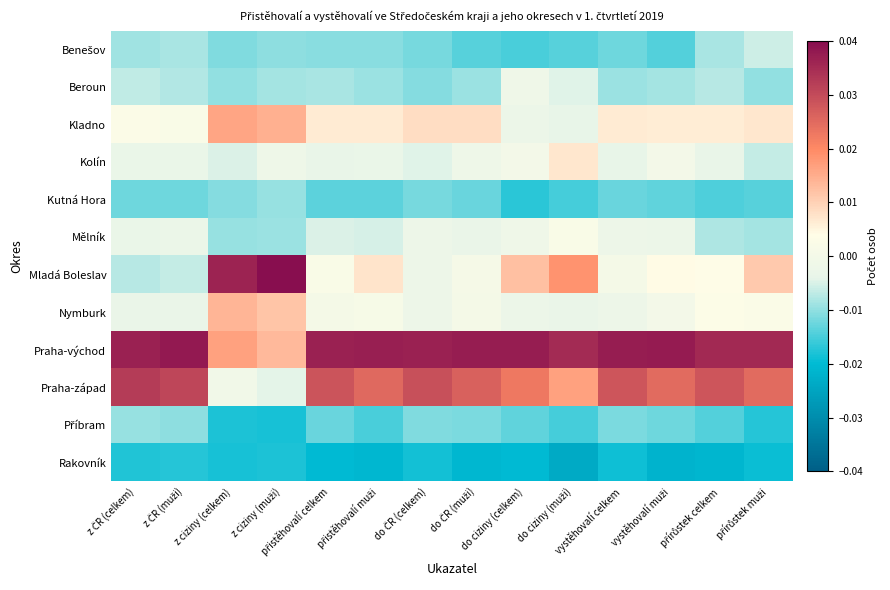

At which category is the sum across all series the highest?

do ciziny (celkem)